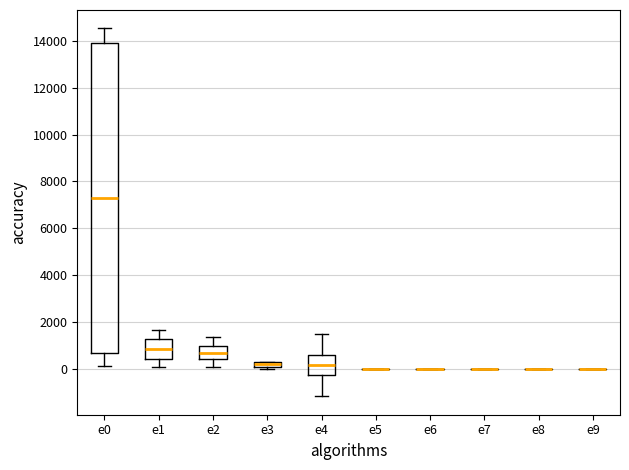

Which box is the tallest, from its lower edge to its upper edge?

e0